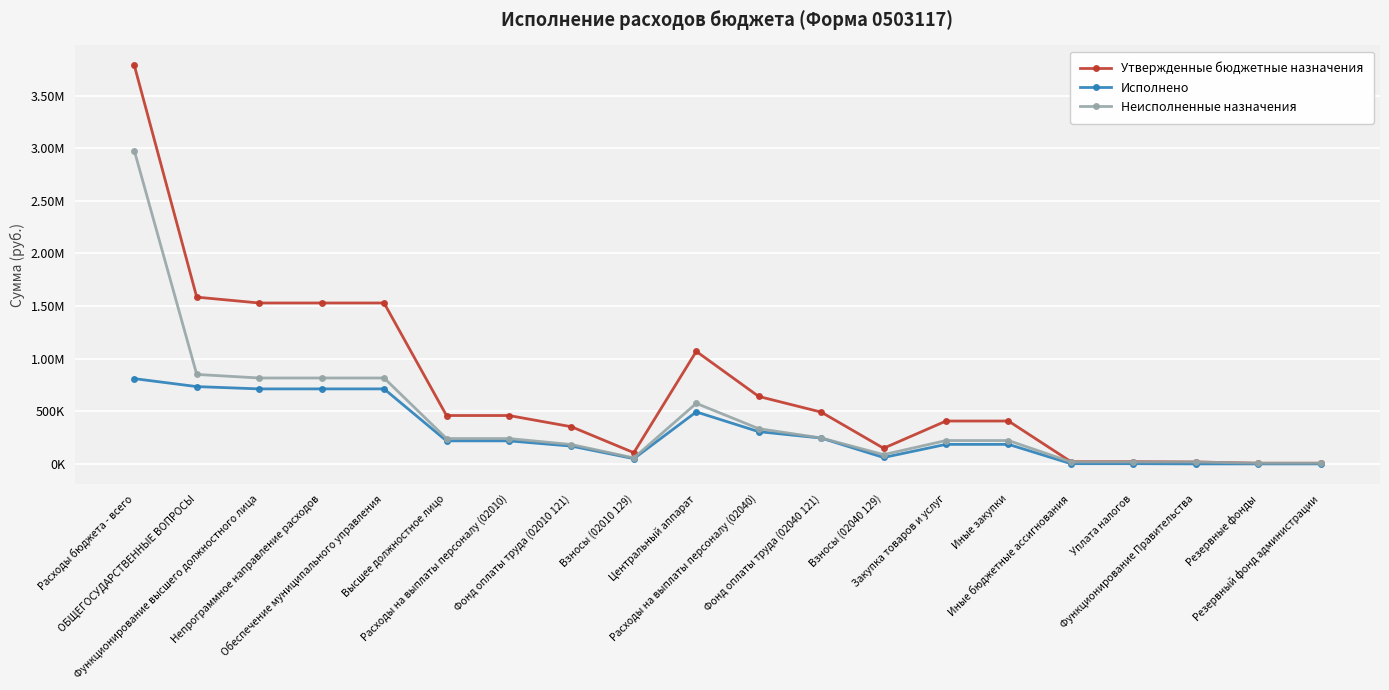

What is the sum of the Утвержденные бюджетные назначения values at Фонд оплаты труда (02040 121) and Взносы (02040 129)?

640919.0